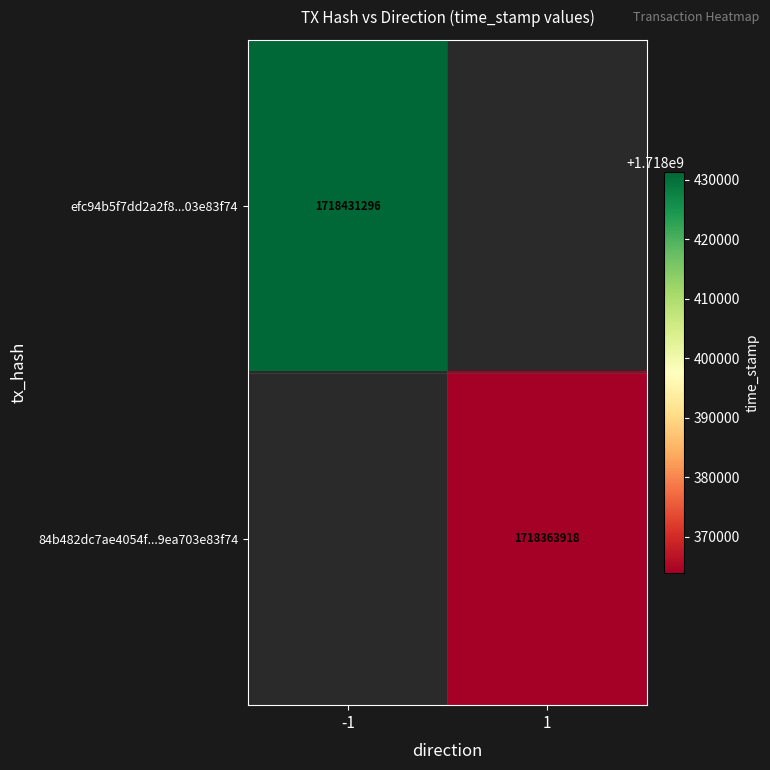

What is the minimum value shown in the chart?

1718363918.0